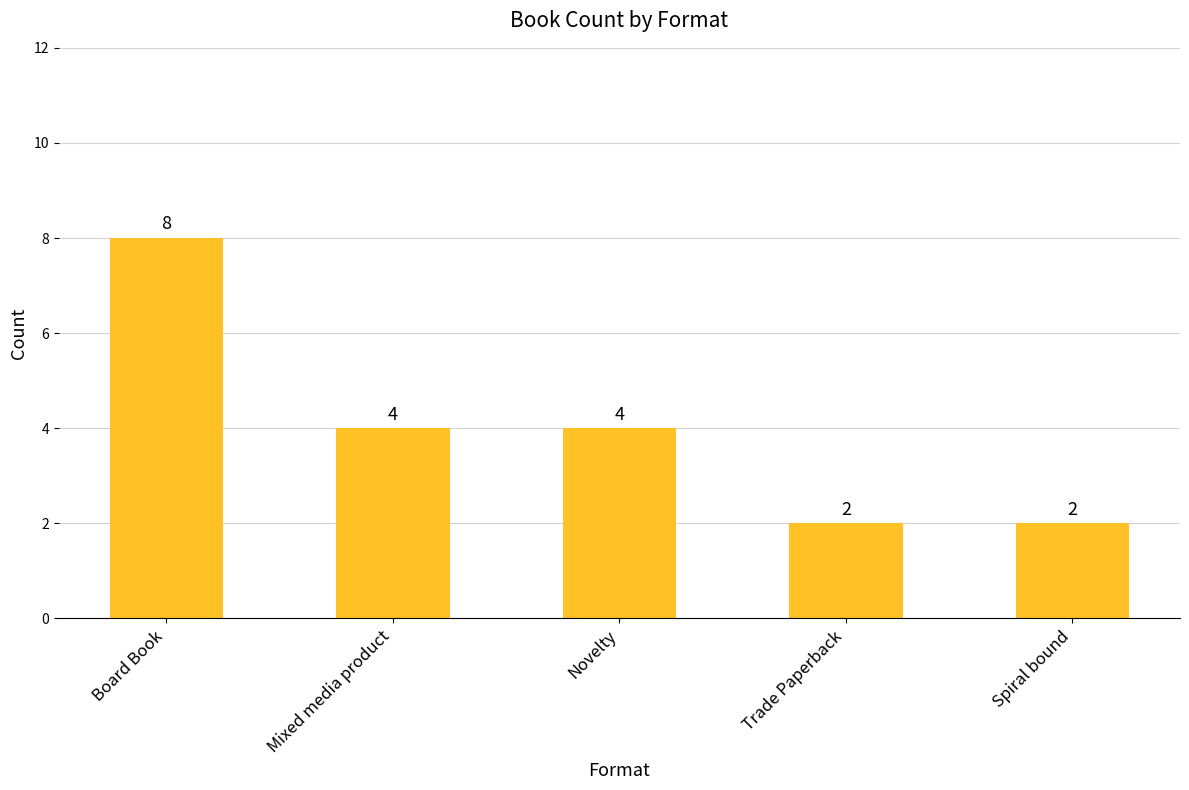

What is the change in value from Board Book to Novelty?

-4